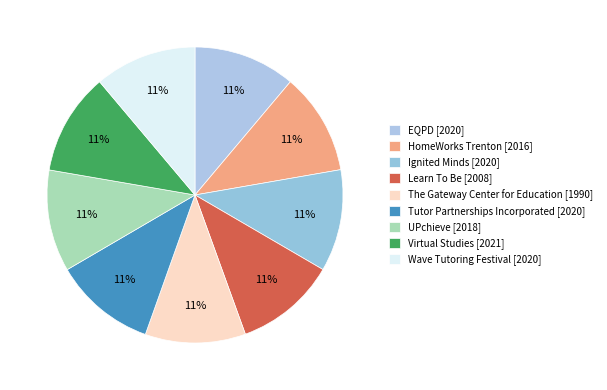

Count the number of slices in the pie.

9